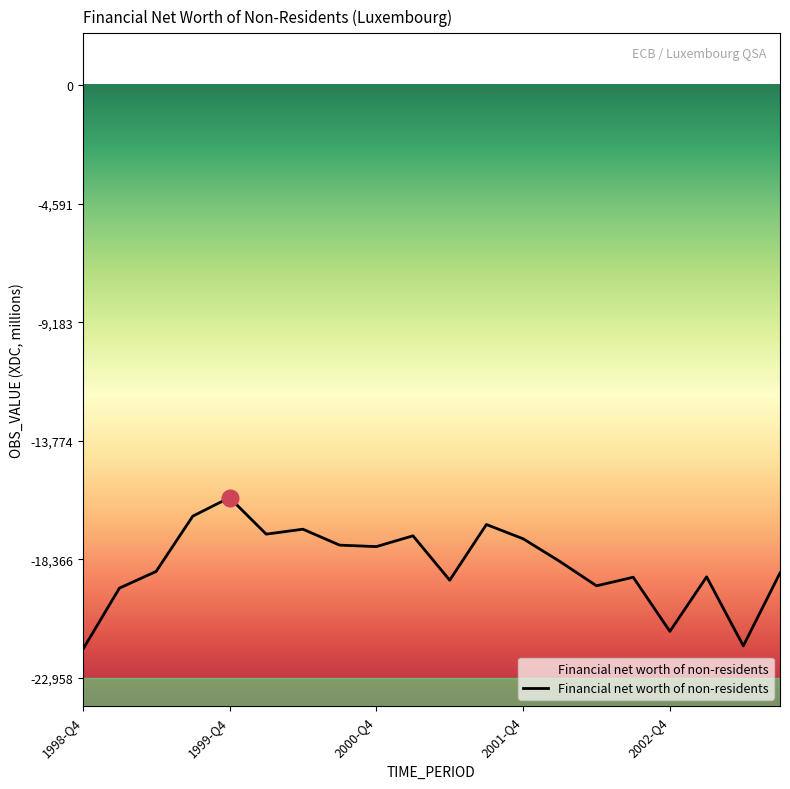

At which category does the chart reach its minimum across all series?

1998-Q4